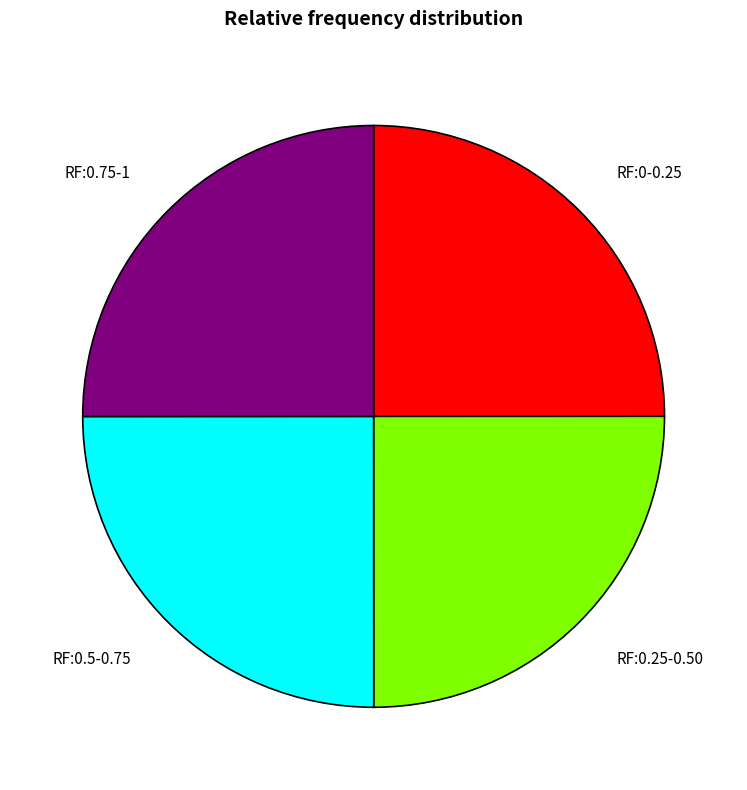

The RF:0.75-1 slice represents 18% of the pie. True or false?

False